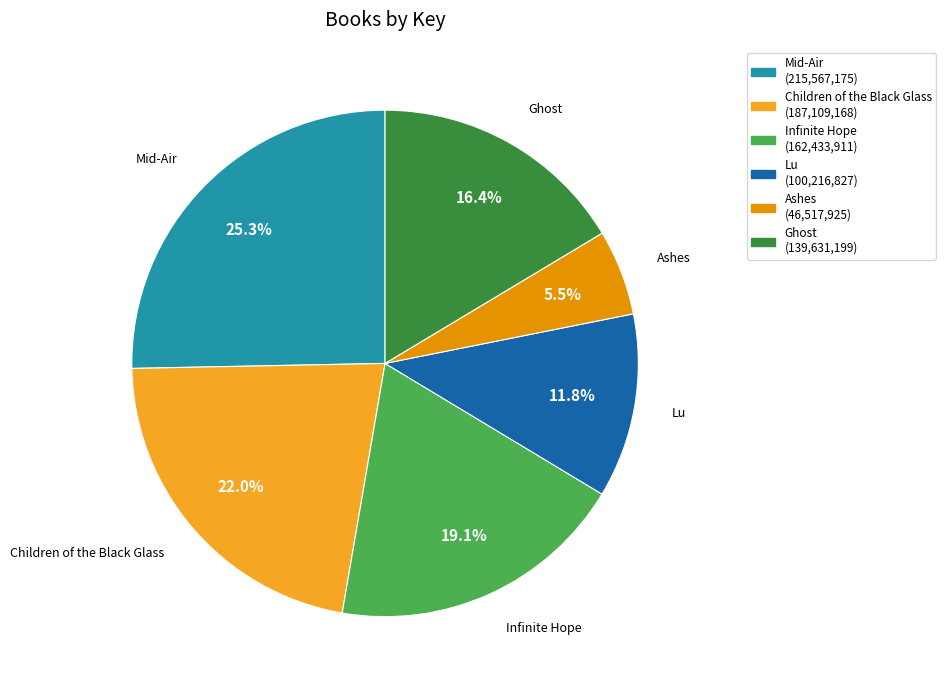

Is there a majority slice in this chart?

No